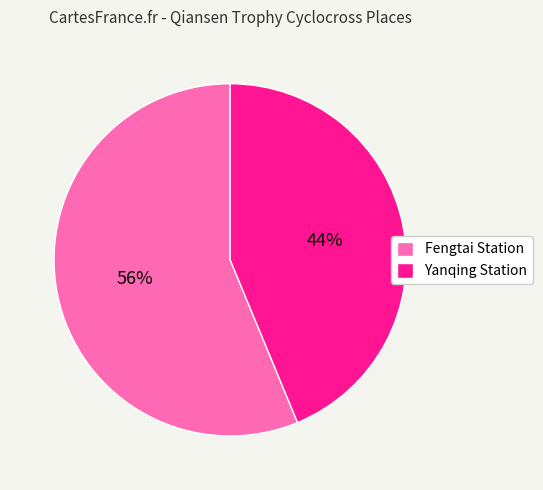

What is the majority slice?

Fengtai Station